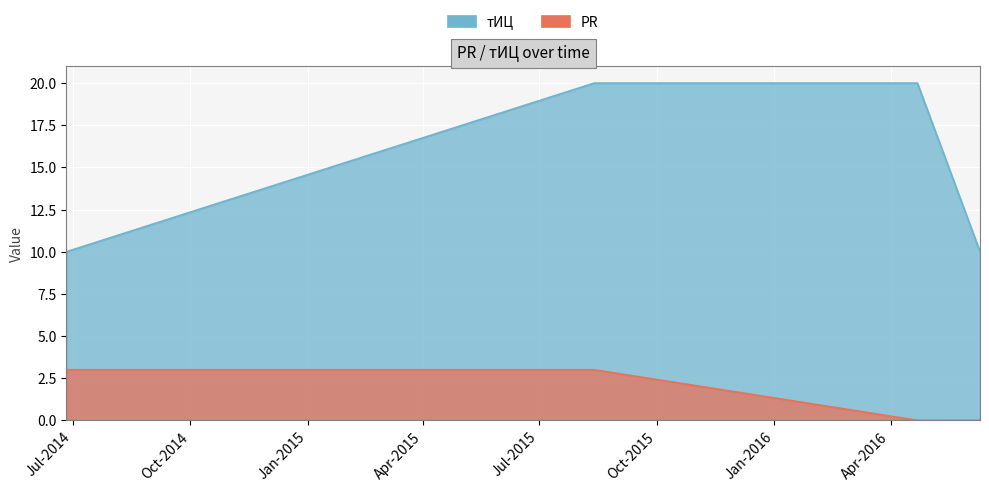

At which category is the sum across all series the highest?

2015-08-13